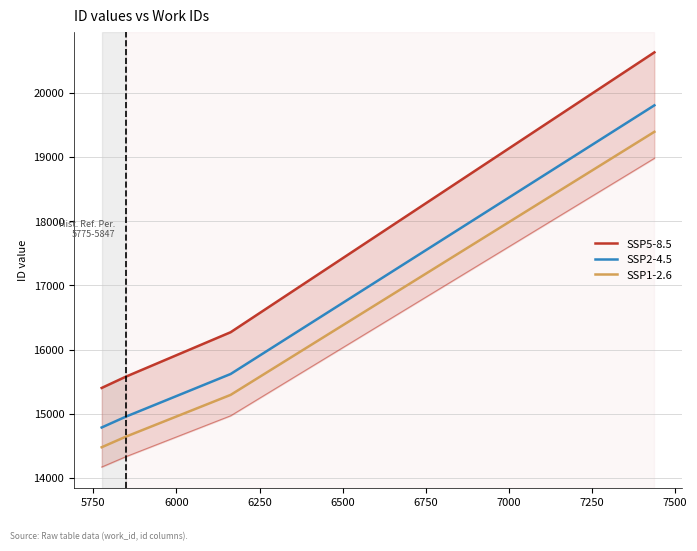

True or false: SSP2-4.5 and SSP1-2.6 cross at least once.

False